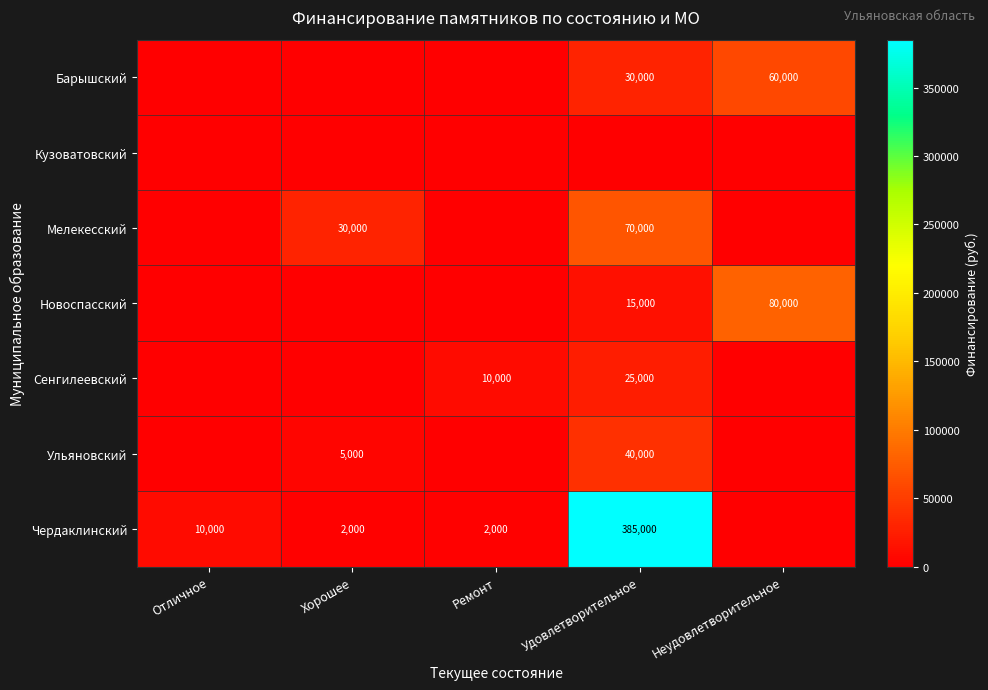

Is it true that Новоспасский equals 80000 at Неудовлетворительное?

True